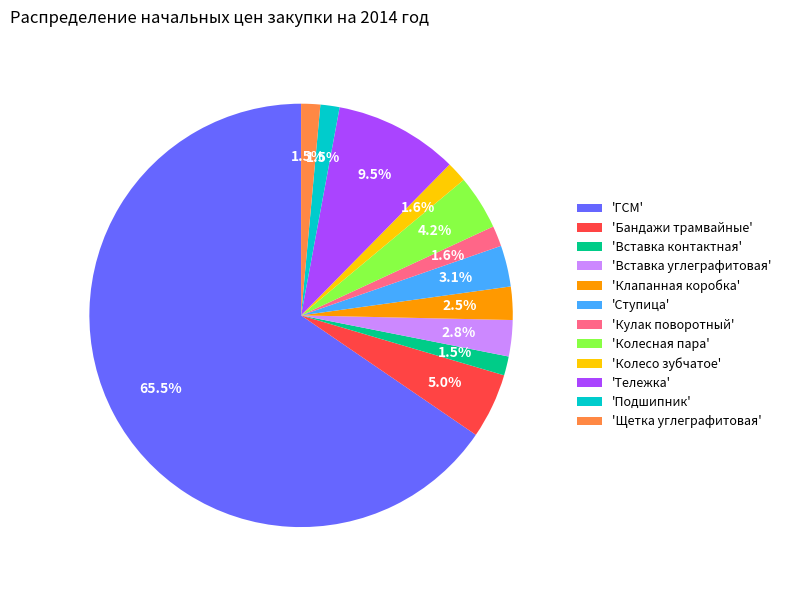

What is the ratio of the value at 'Вставка углеграфитовая' to the value at 'Кулак поворотный'?

1.8